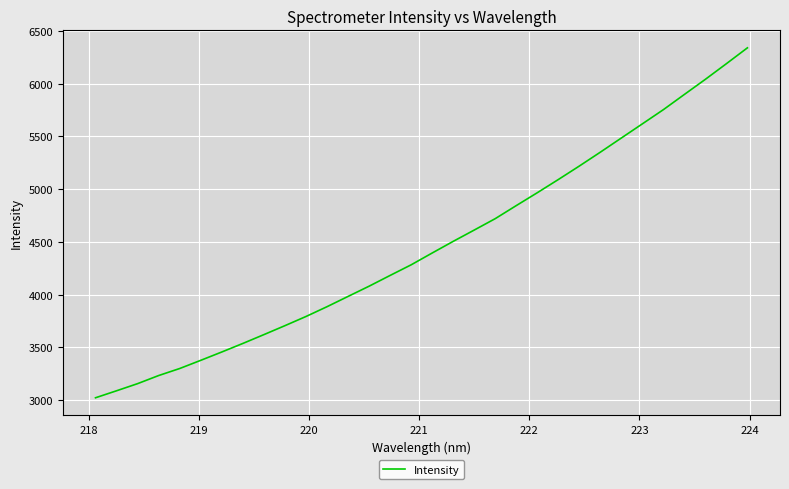

What is the greatest value displayed?

6338.4